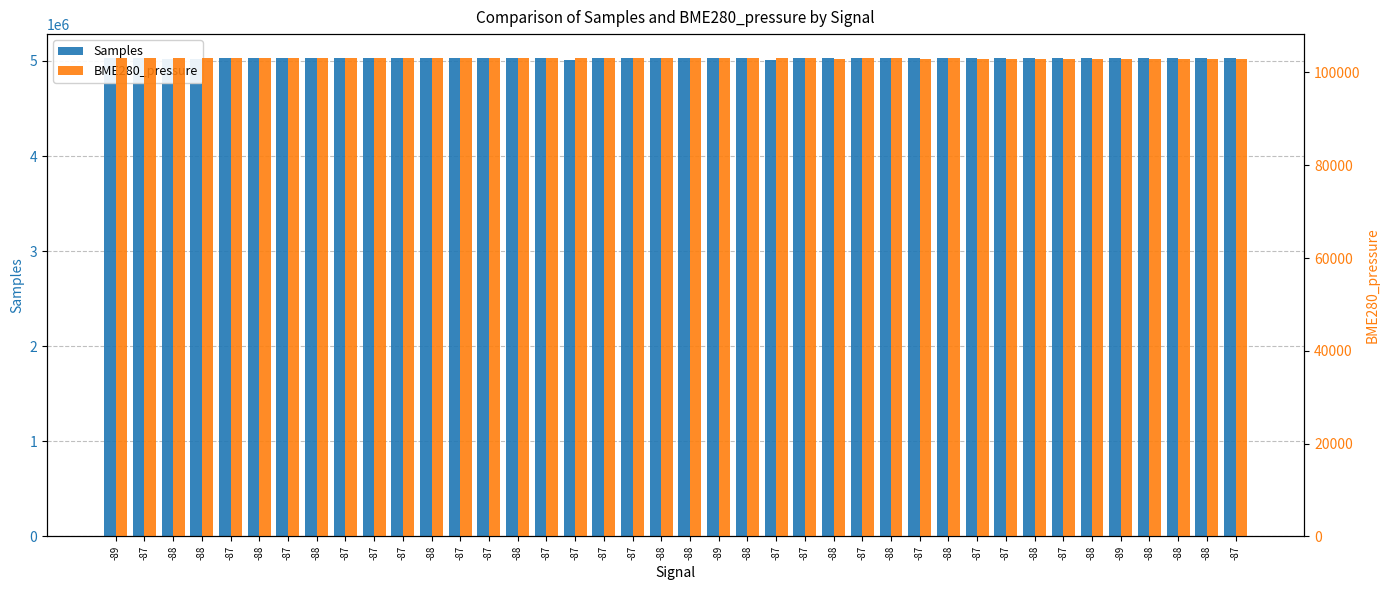

The BME280_pressure series shows 175350.7 at -88. True or false?

False